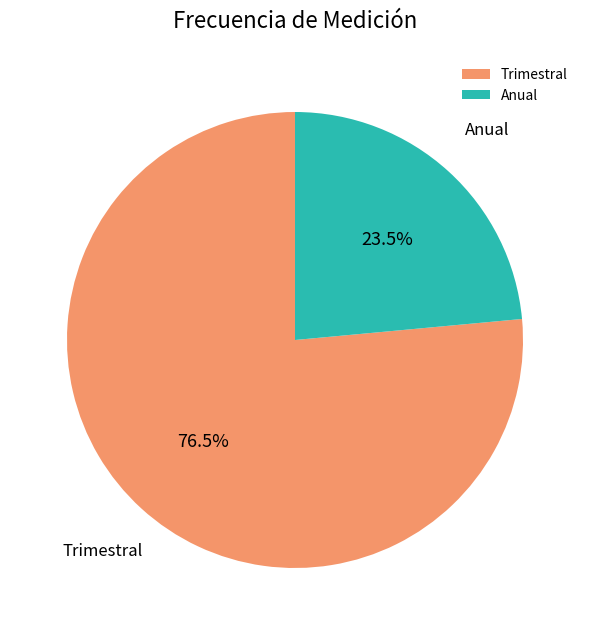

Is it true that Trimestral is 69% of the pie?

False